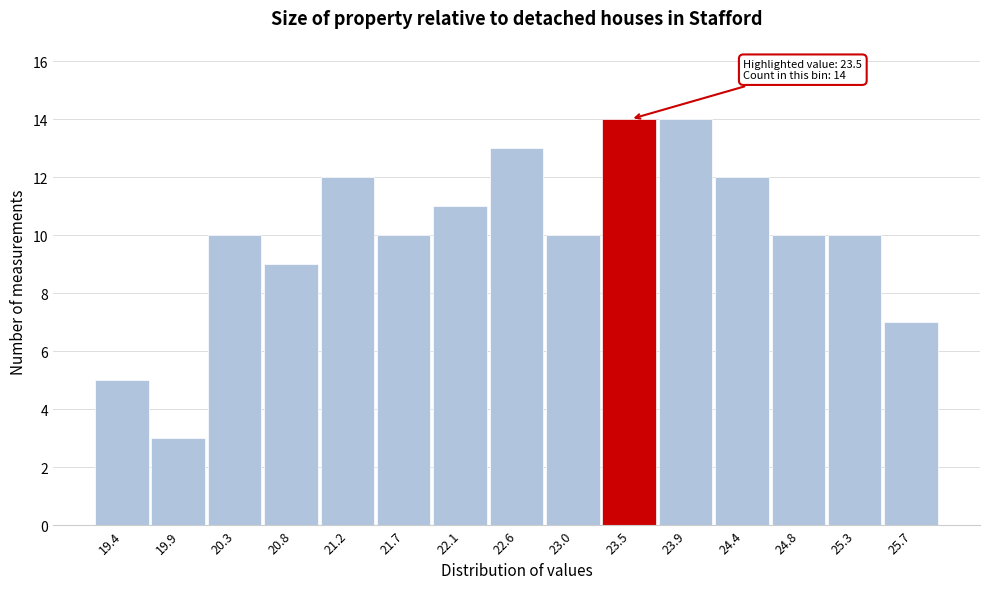

Reading left to right, transcribe all the data shown in this chart.

5	3	10	9	12	10	11	13	10	14	14	12	10	10	7